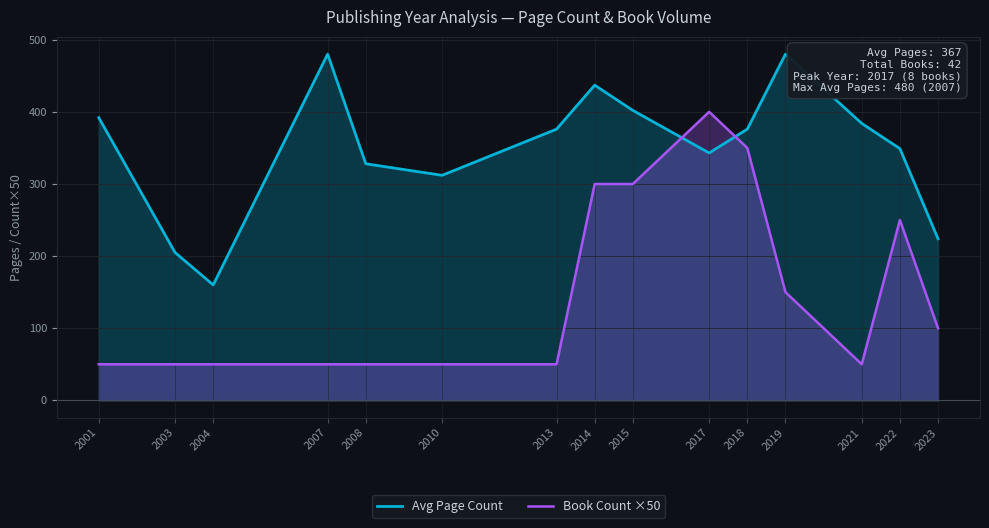

Reading left to right, extract all data points from this chart.

Avg Page Count: 2001=392	2003=205	2004=160	2007=480	2008=328	2010=312	2013=376	2014=437	2015=402	2017=343	2018=376	2019=480	2021=384	2022=349	2023=224
Book Count ×50: 2001=50	2003=50	2004=50	2007=50	2008=50	2010=50	2013=50	2014=300	2015=300	2017=400	2018=350	2019=150	2021=50	2022=250	2023=100